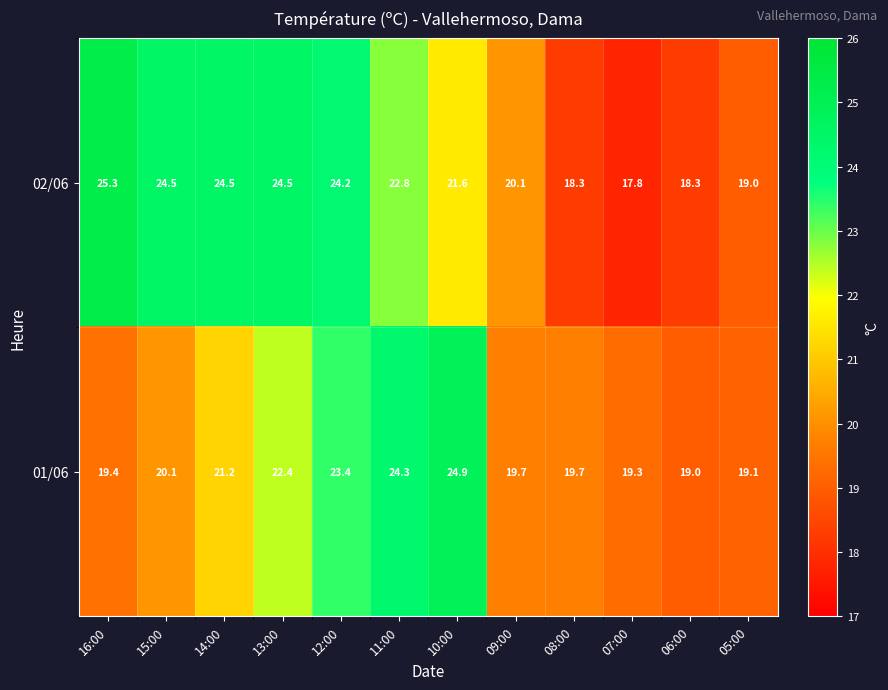

List the series in order of their peak value, lowest first.

01/06, 02/06